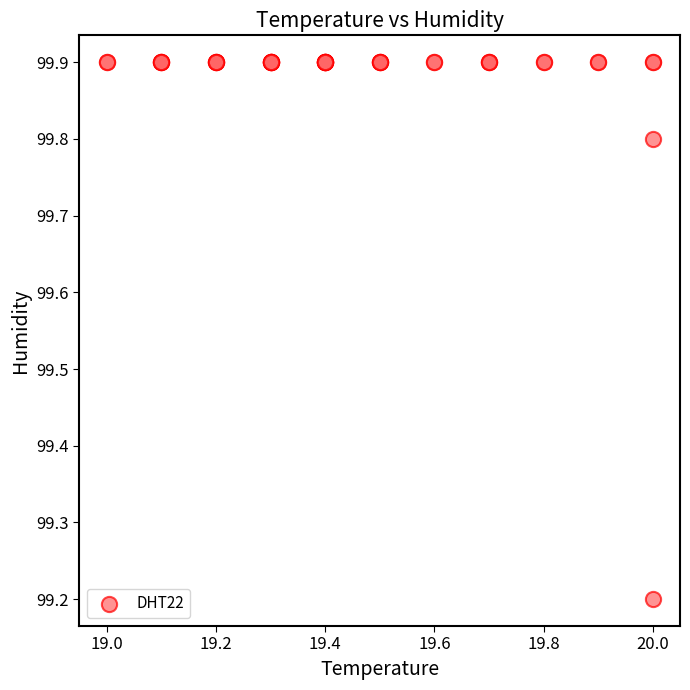

What Y value in the scatter plot is closest to 99?

99.2